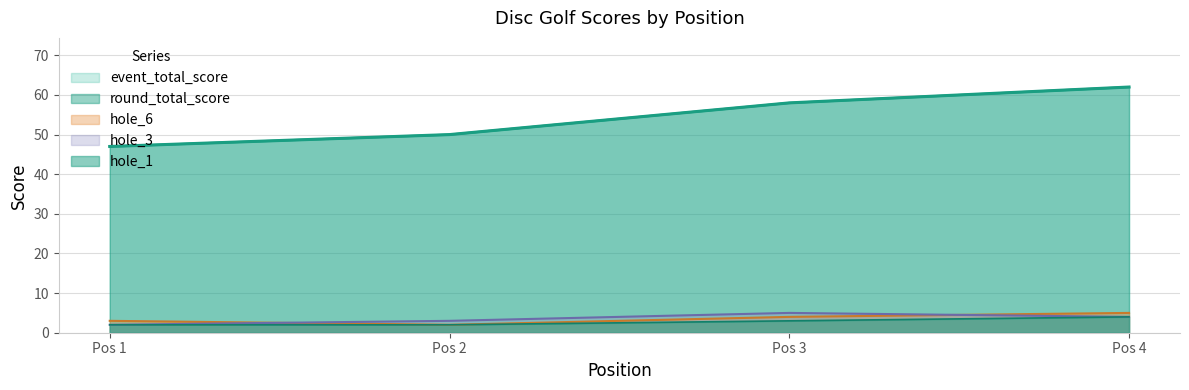

What is the value of the hole_3 point at the 1st from the left?

2